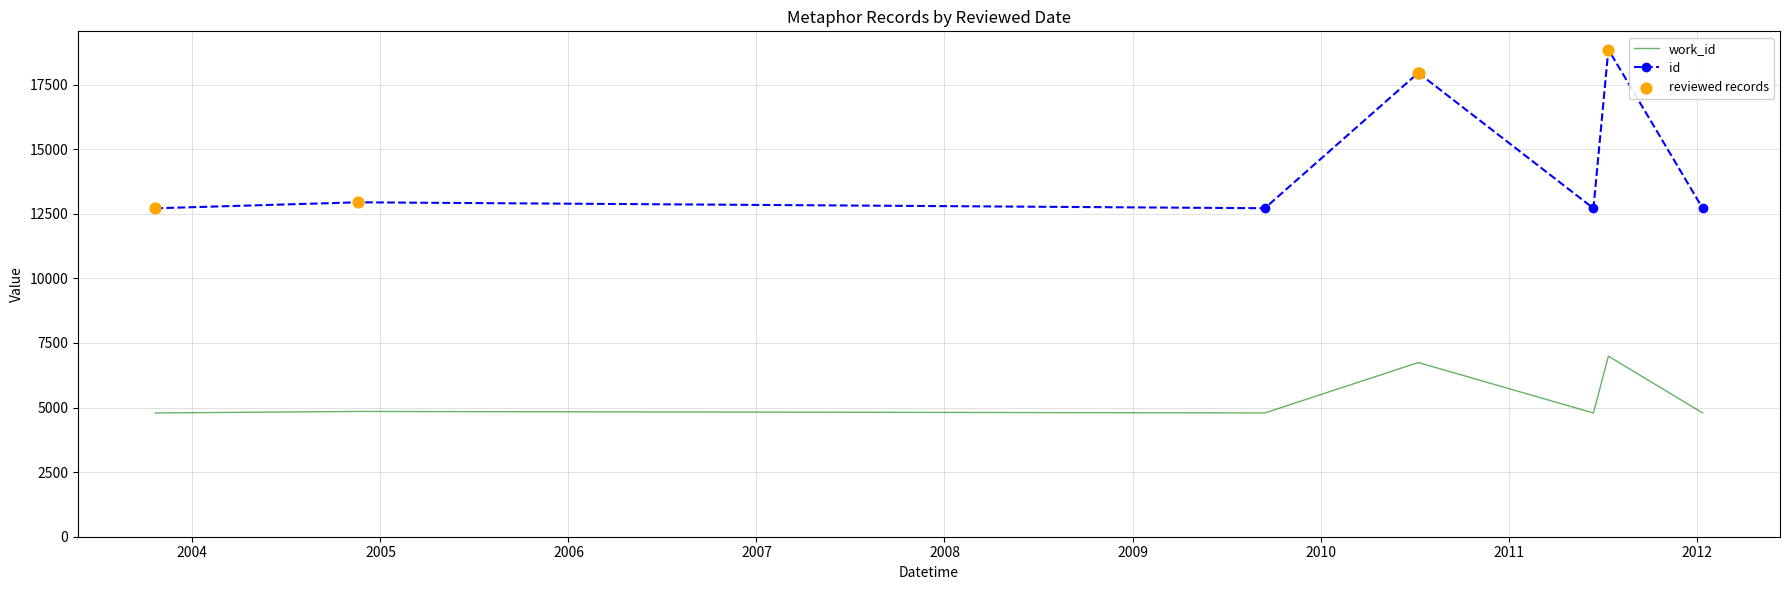

Which series has the largest Y range (max minus min)?

id